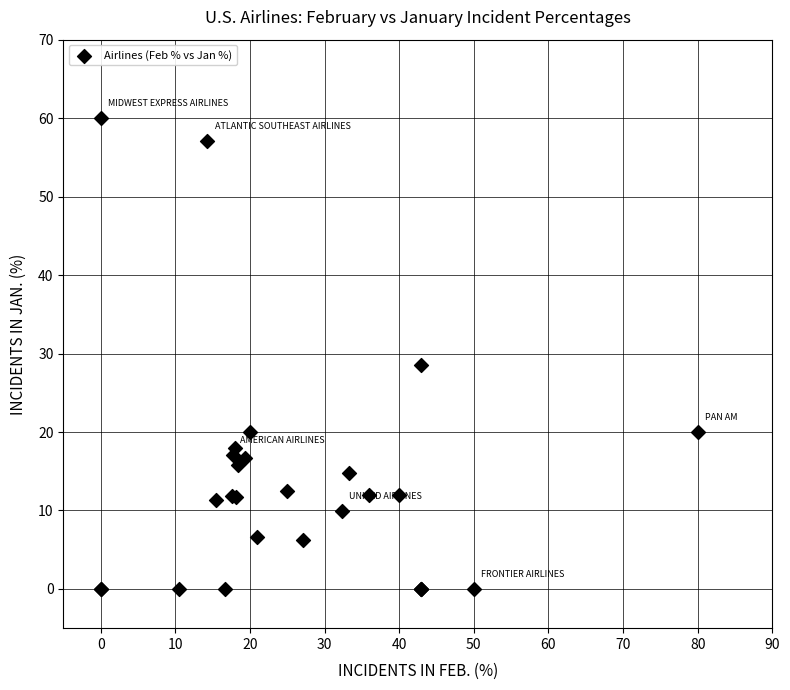

What Y value in the scatter plot is closest to 30?

28.6